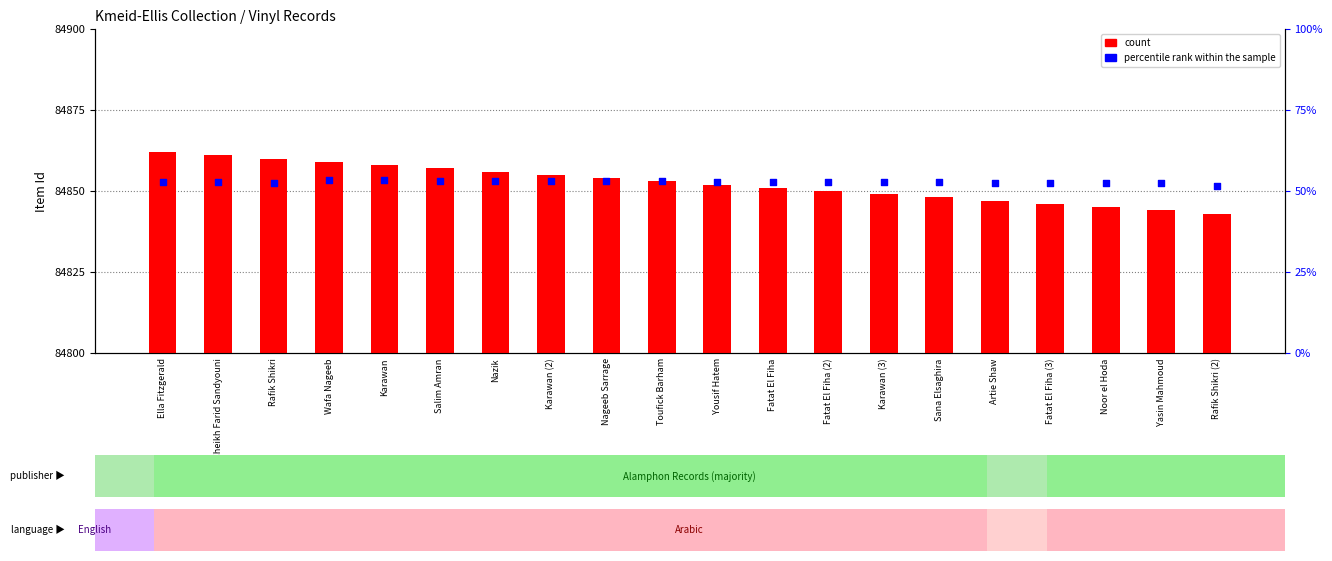

At which category is the sum across all series the highest?

Ella Fitzgerald